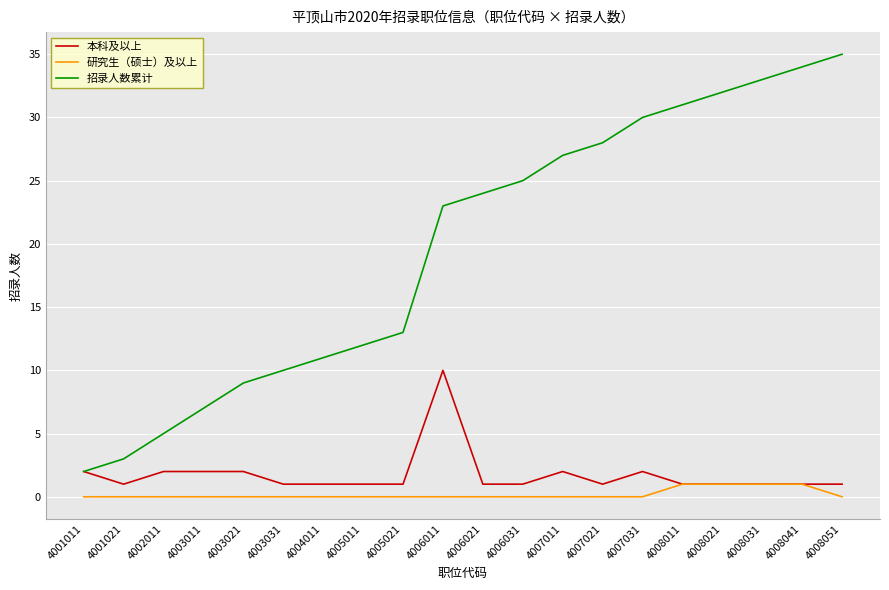

What is the spread (max minus min) of values at 4003011?

7